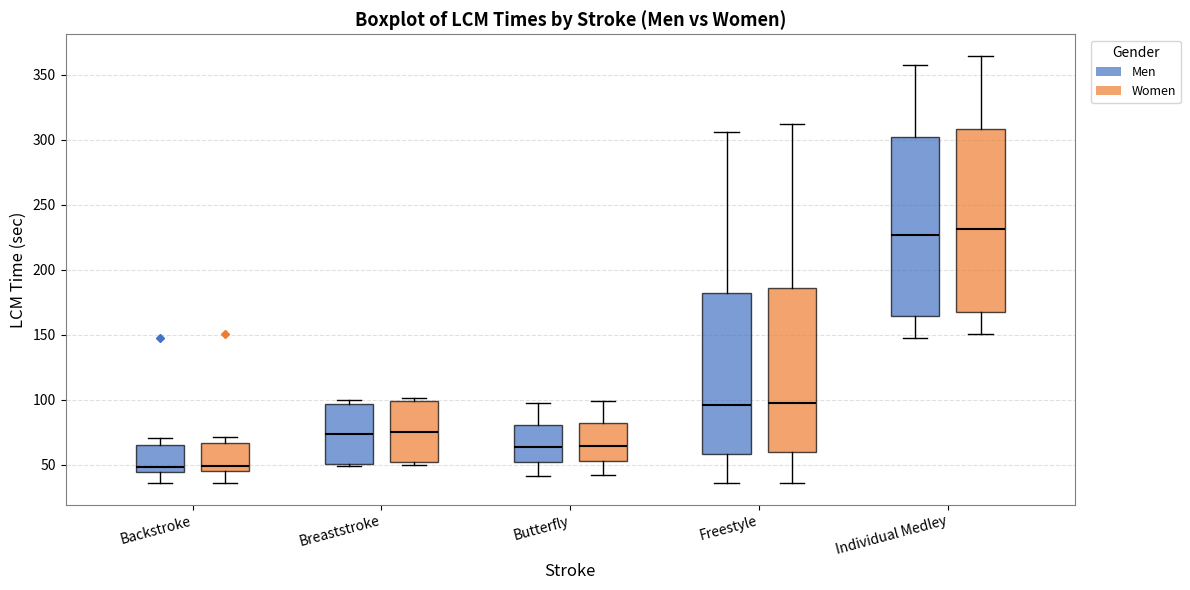

Reading left to right, transcribe this box plot: for each box, give where its median line is, the range the box spans, and where its two whiskers end, as read against the y-axis. The values are not printed on the chart, so give them approximately, as read against the axis.

Backstroke (Men): median 50, box 45 to 65, whiskers 35 to 70
Backstroke (Women): median 50, box 45 to 65, whiskers 35 to 70
Breaststroke (Men): median 75, box 50 to 95, whiskers 50 (just below the box's lower edge) to 100
Breaststroke (Women): median 75, box 50 to 100, whiskers 50 (just below the box's lower edge) to 100 (just above the box's upper edge)
Butterfly (Men): median 65, box 50 to 80, whiskers 40 to 95
Butterfly (Women): median 65, box 55 to 80, whiskers 40 to 100
Freestyle (Men): median 95, box 60 to 180, whiskers 35 to 305
Freestyle (Women): median 100, box 60 to 185, whiskers 35 to 310
Individual Medley (Men): median 225, box 165 to 300, whiskers 150 to 355
Individual Medley (Women): median 230, box 170 to 310, whiskers 150 to 365